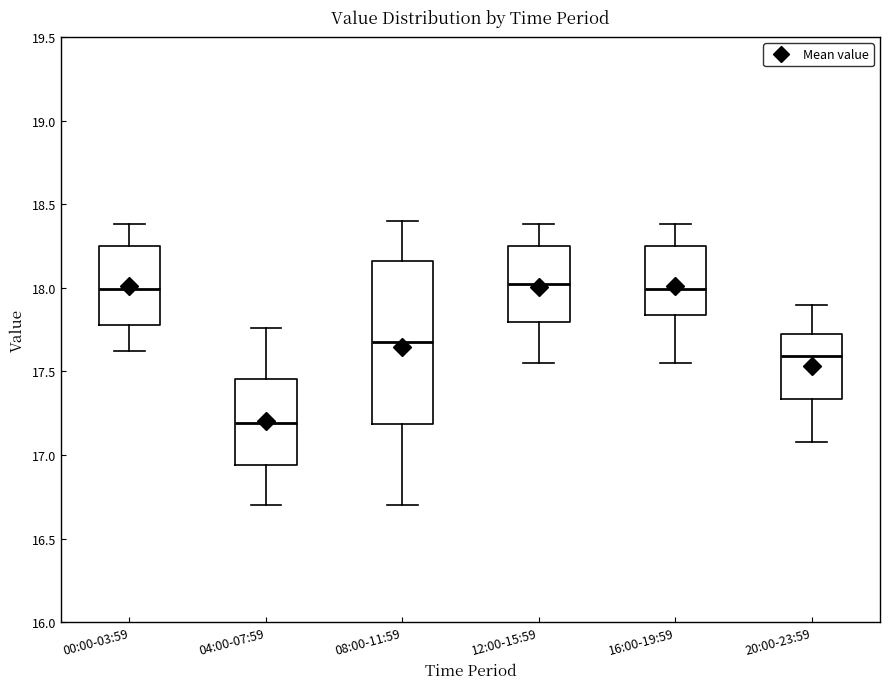

Where is the lower edge of the box for 08:00-11:59 on the y-axis? The values are not printed on the chart, so give them approximately, as read against the axis.

17.20